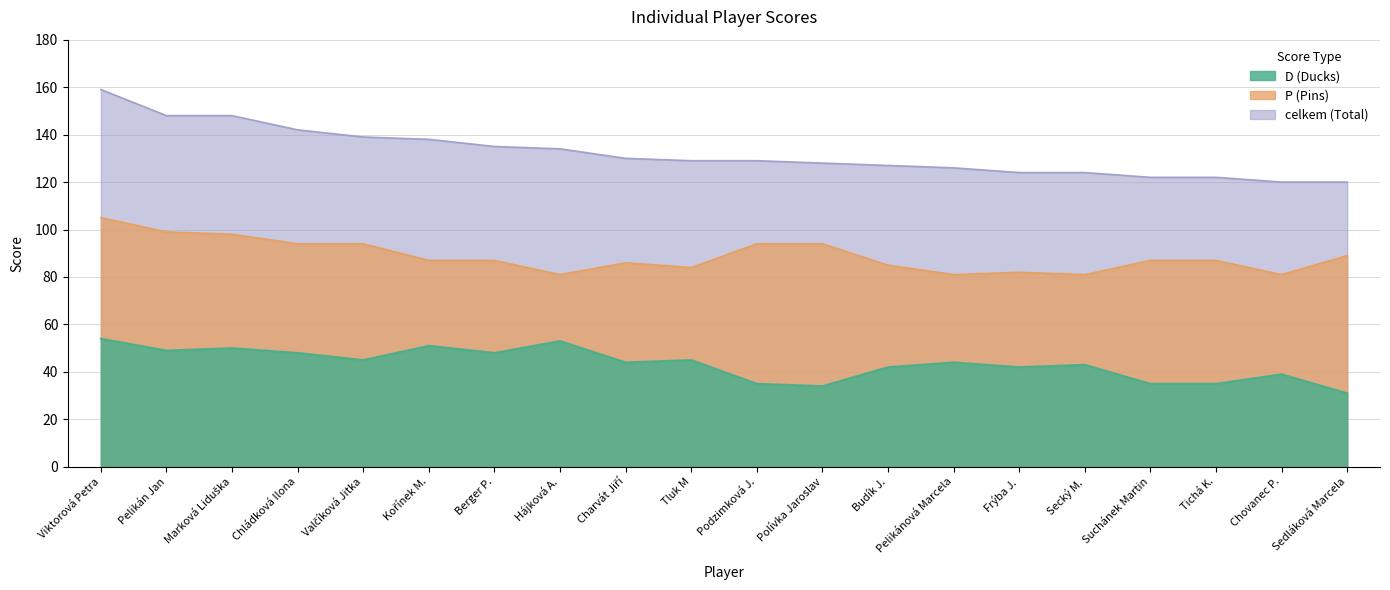

True or false: D (Ducks) and celkem (Total) intersect in this chart.

False